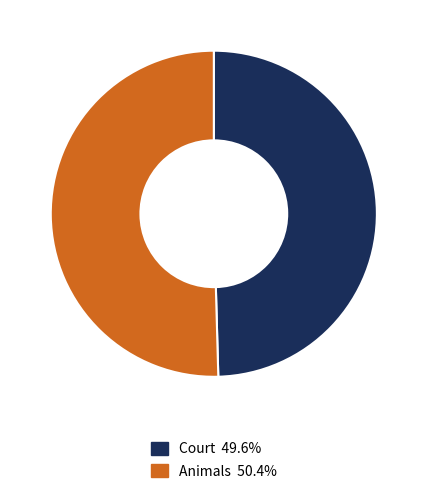

What is the largest slice in the pie chart?

Animals